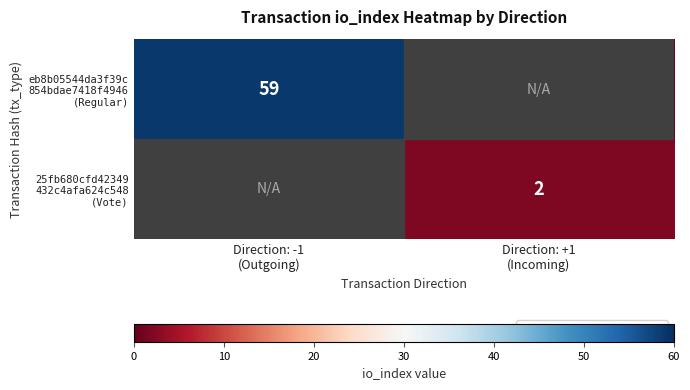

At which category is the sum across all series the highest?

Direction: -1
(Outgoing)